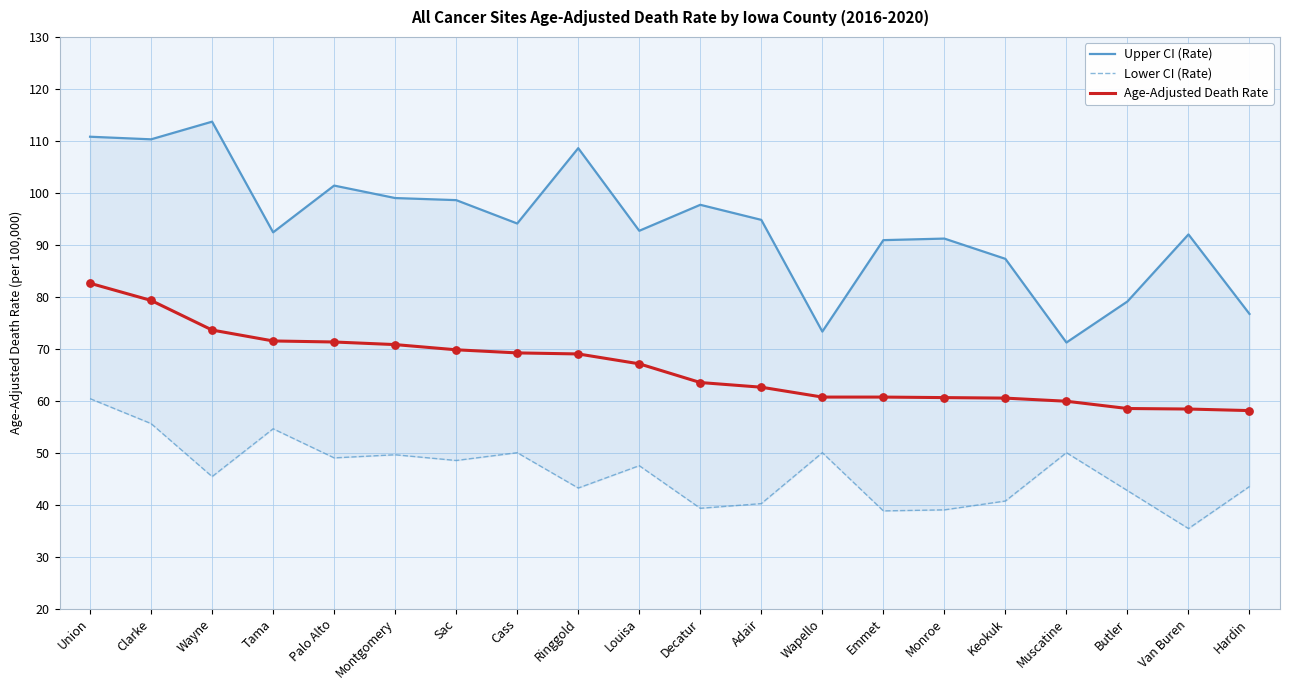

What are all the series names shown in the legend?

Upper CI (Rate), Lower CI (Rate), Age-Adjusted Death Rate